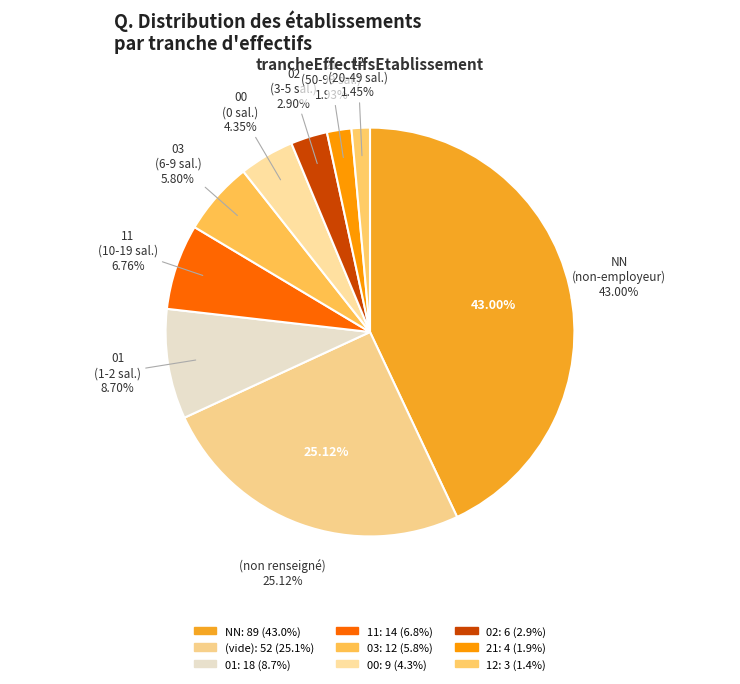

Is 00 the majority of the pie?

No